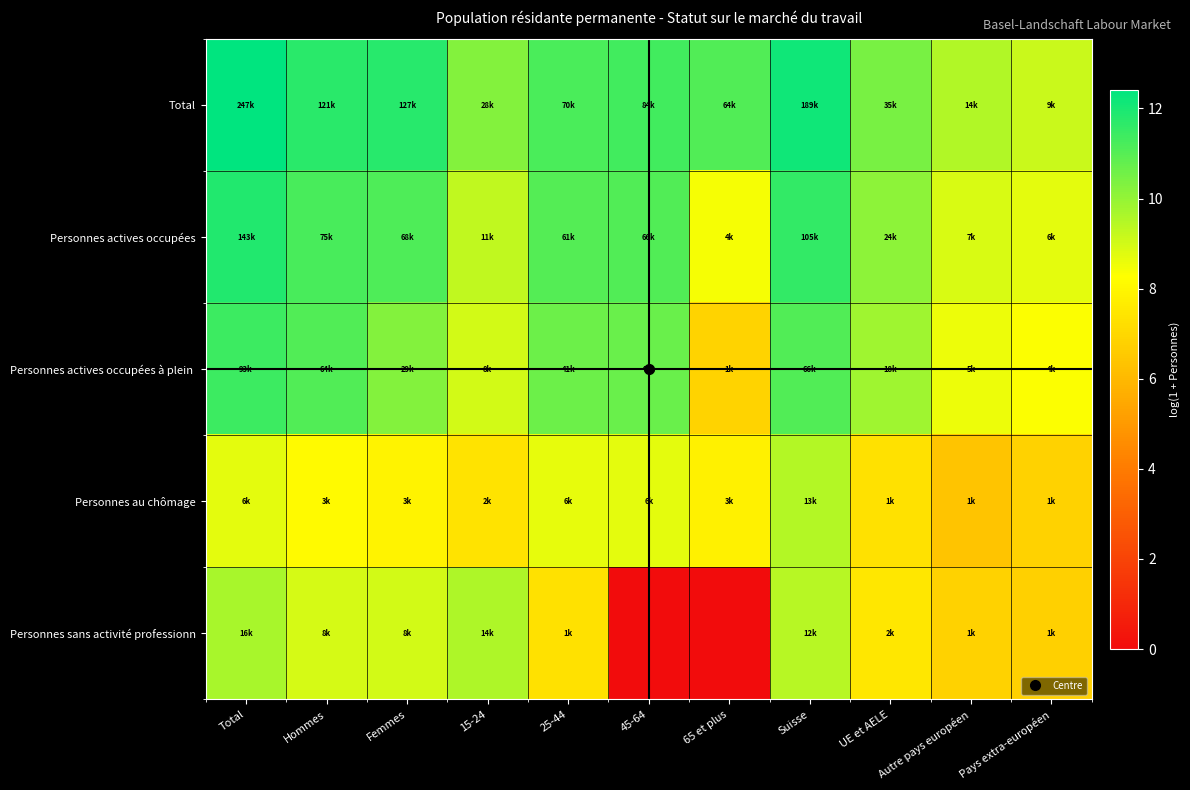

What is the spread (max minus min) of values at Femmes?

3.9